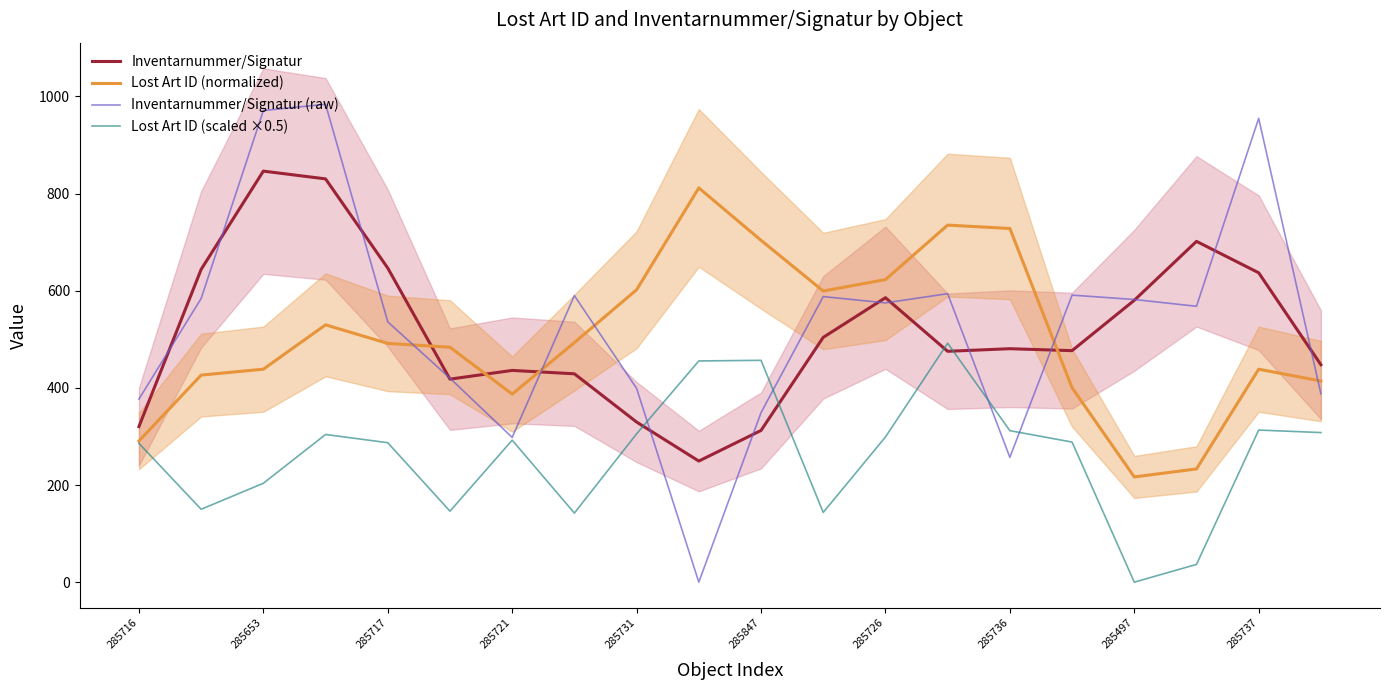

True or false: Lost Art ID (normalized) and Inventarnummer/Signatur cross at least once.

True